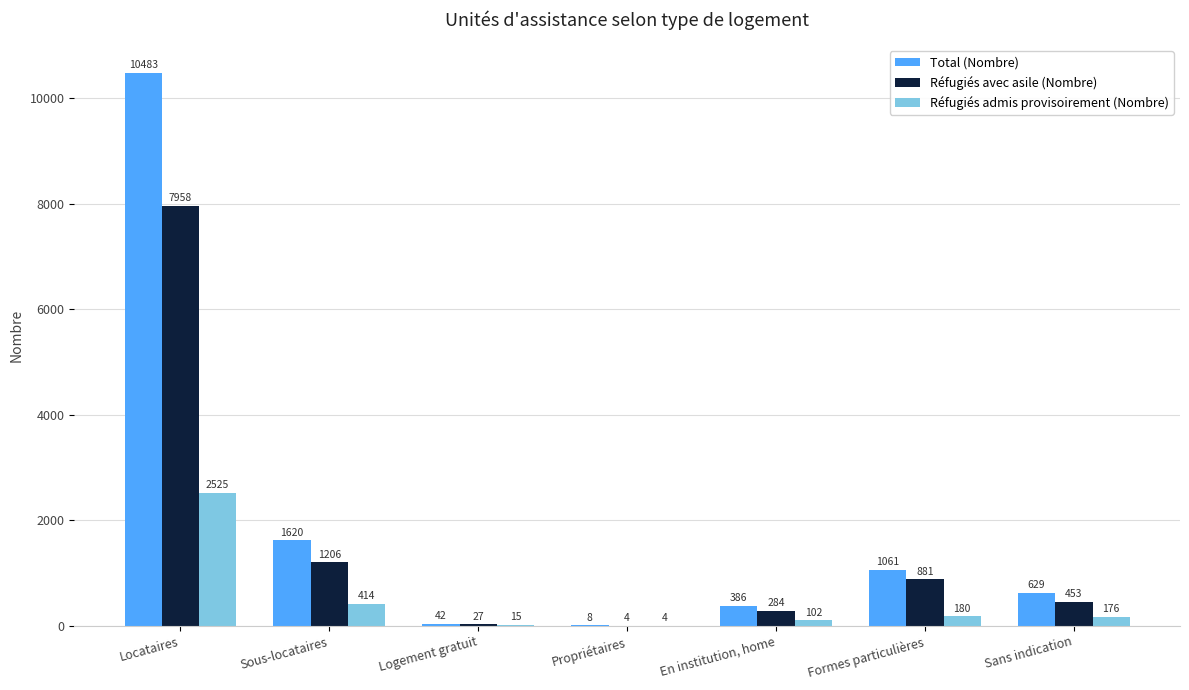

Reading left to right, list all the values displayed in this chart.

Total (Nombre): 10483	1620	42	8	386	1061	629
Réfugiés avec asile (Nombre): 7958	1206	27	4	284	881	453
Réfugiés admis provisoirement (Nombre): 2525	414	15	4	102	180	176